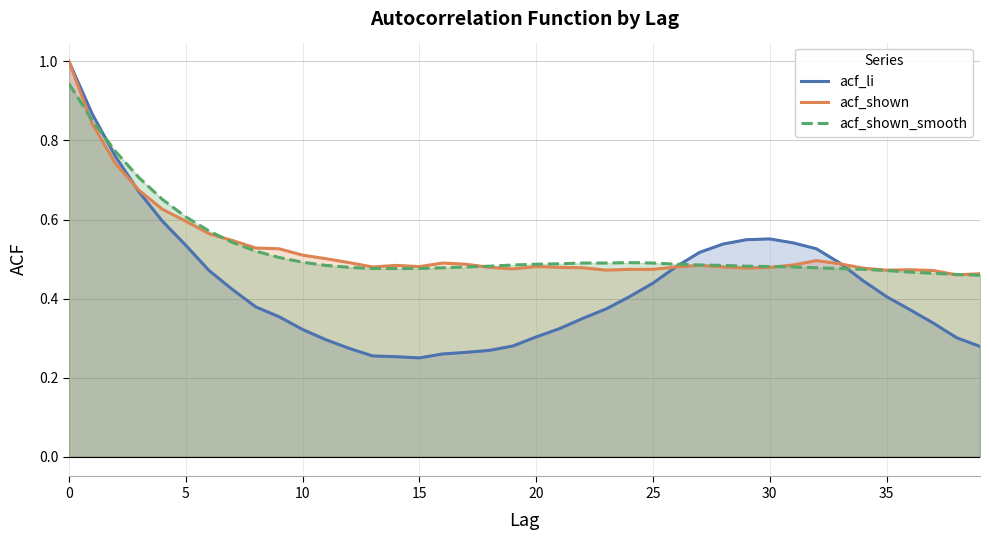

Where is acf_li nearest to the value 0?

15